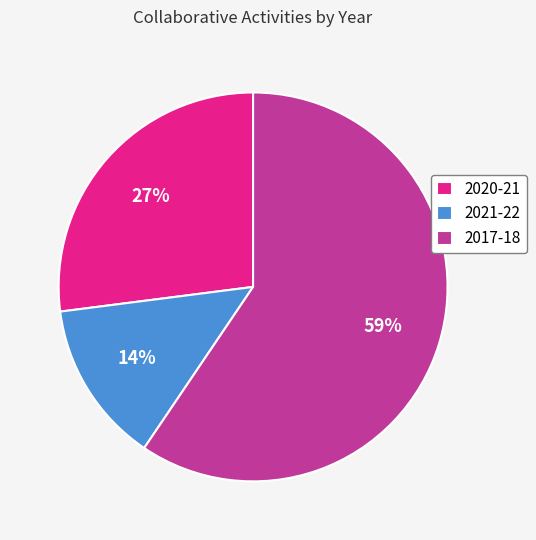

To the nearest percent, what portion does 2020-21 represent?

27%